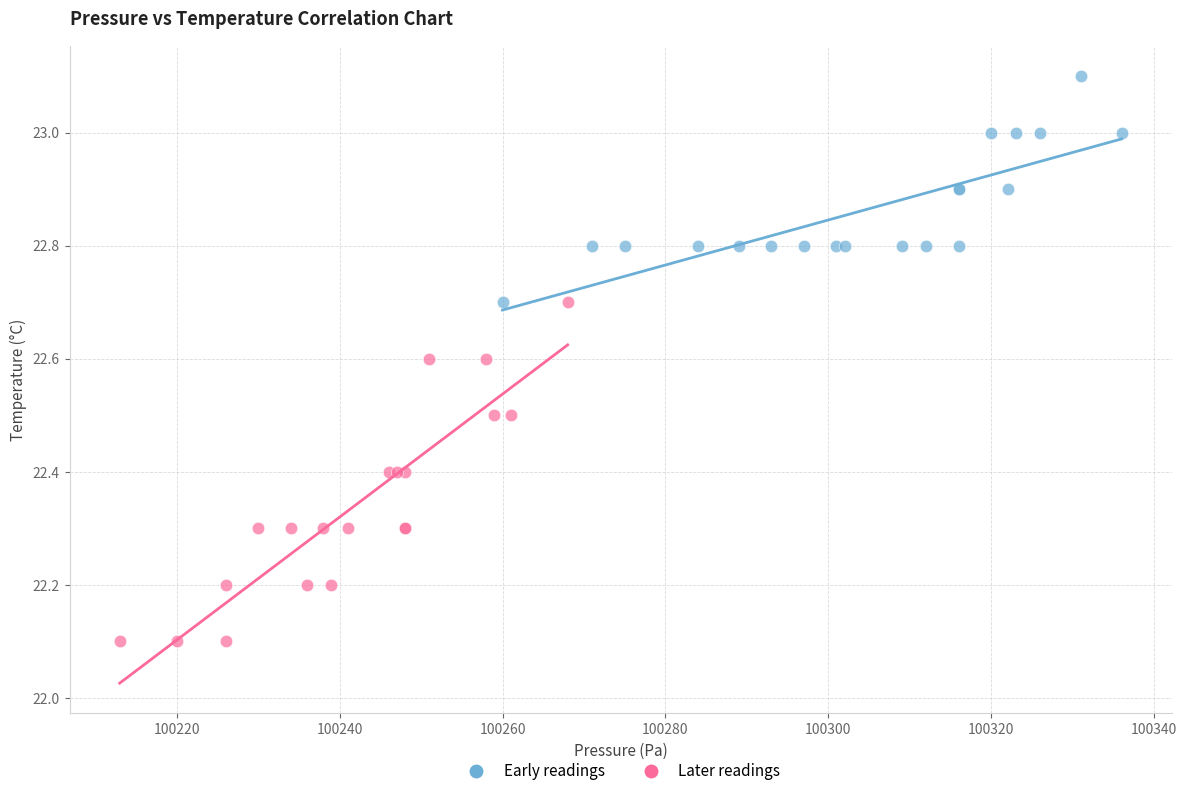

Which series reaches the maximum Y coordinate?

Early readings